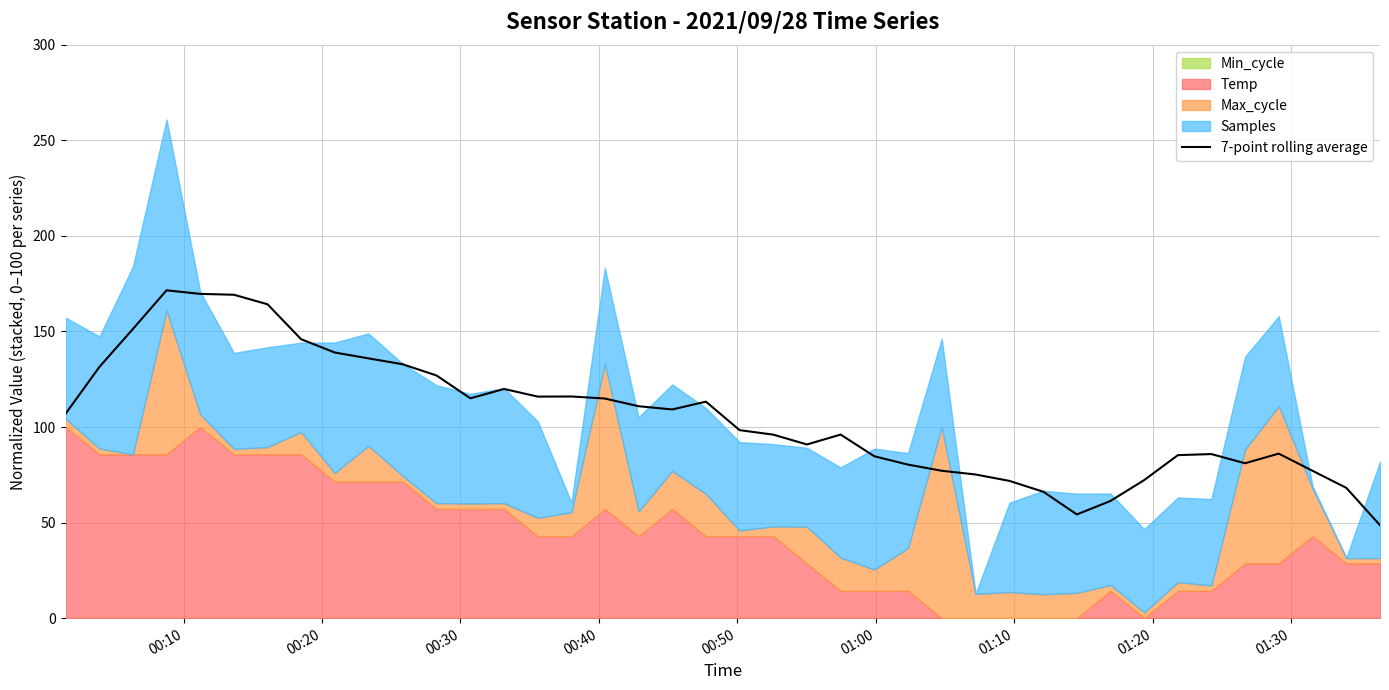

What is the maximum value for 7-point rolling average?

171.5